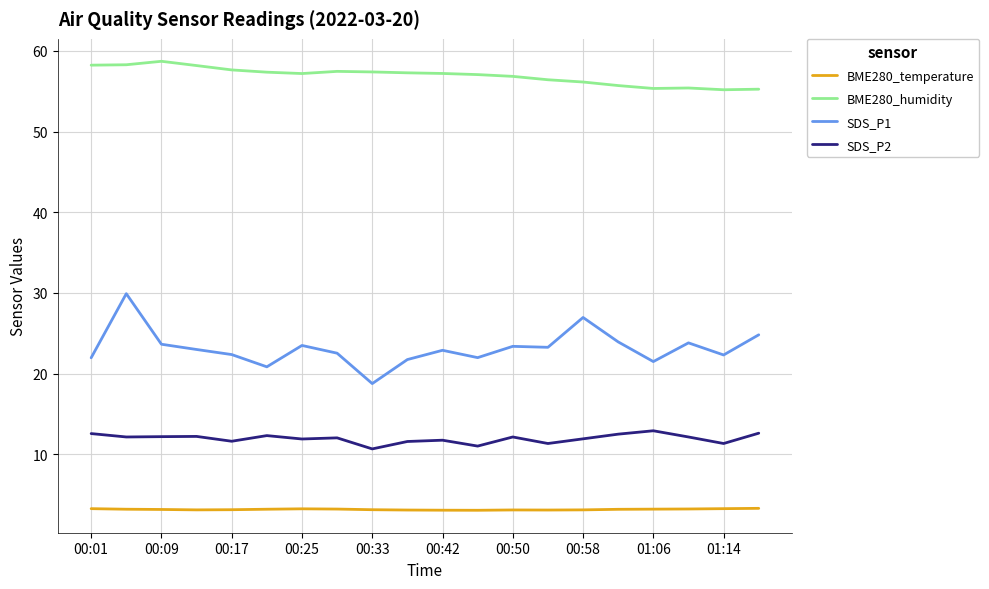

What is the maximum value for SDS_P1?

29.9